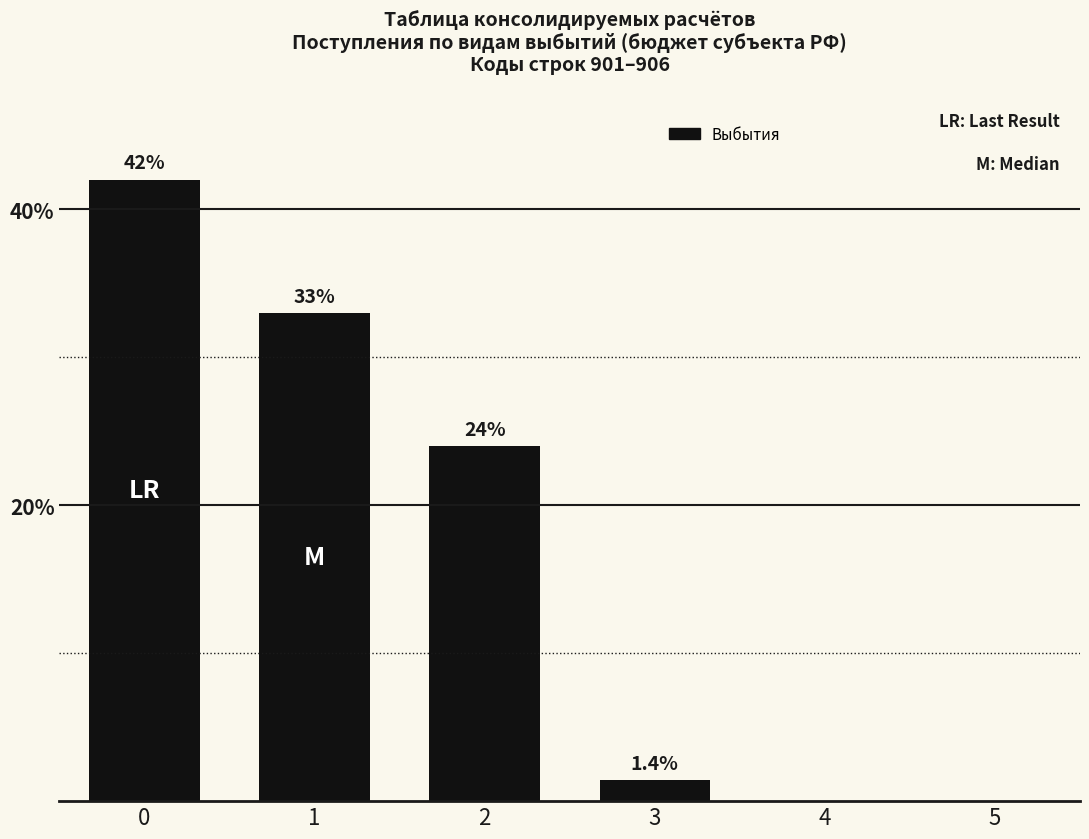

Does the chart contain stacked bars?

No